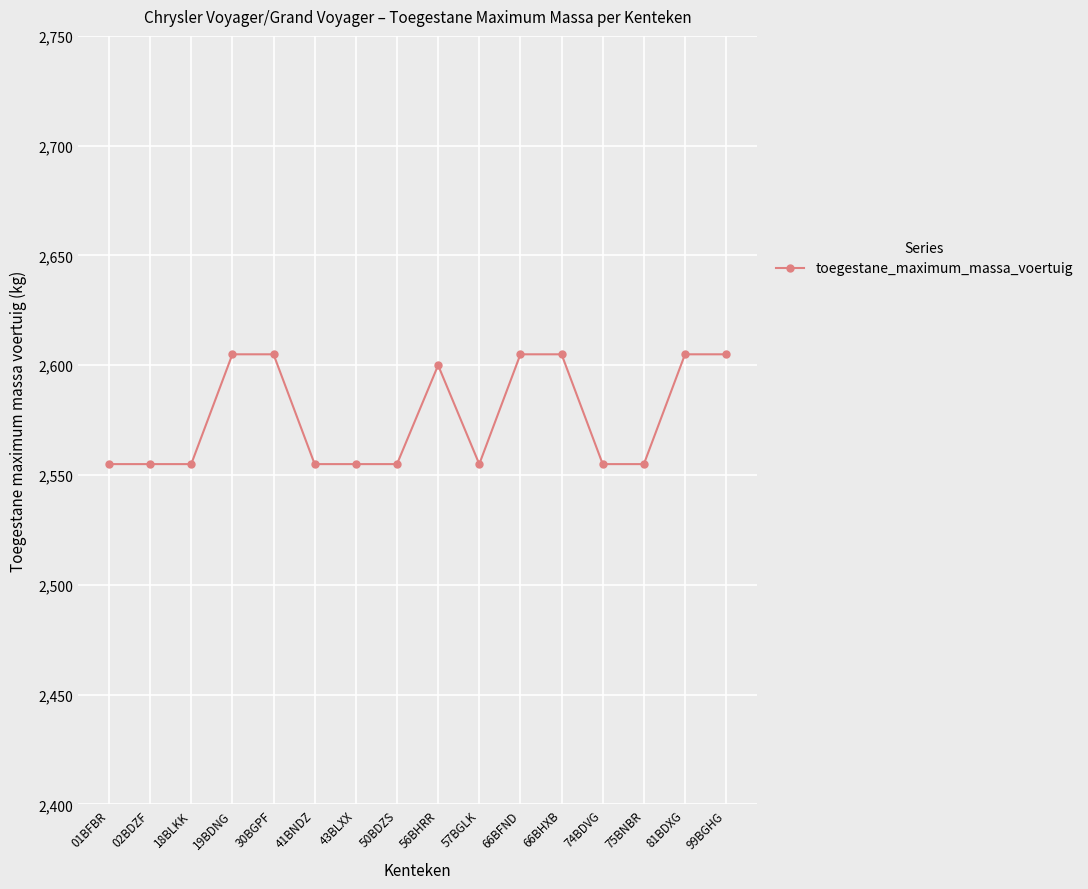

What is the ratio of the value at 57BGLK to the value at 99BGHG?

1.0